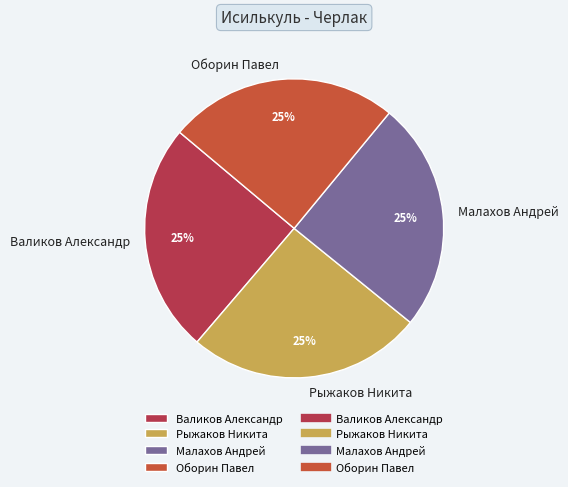

How many segments does this pie chart have?

4